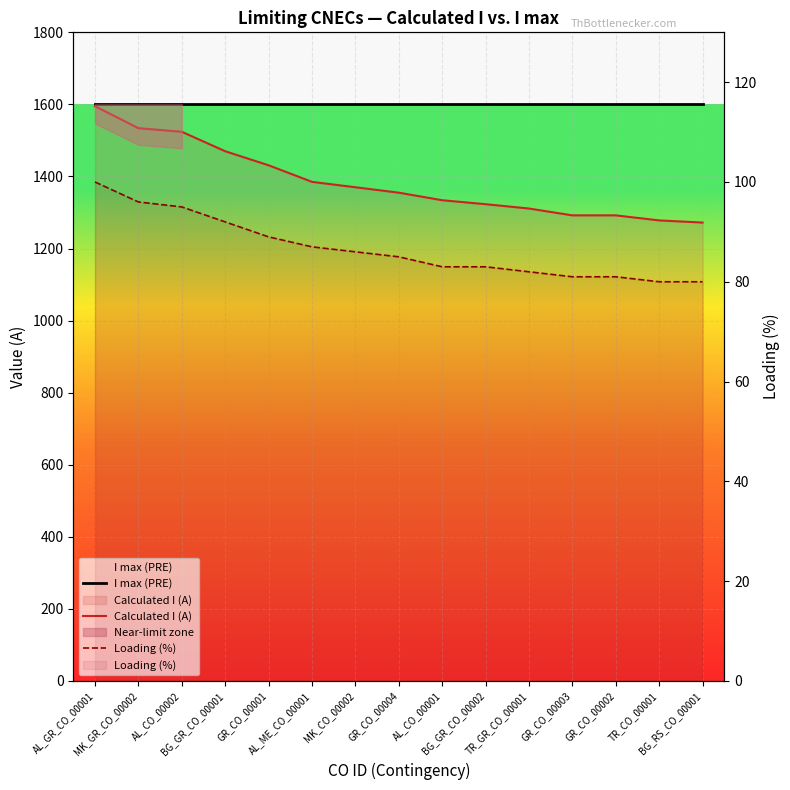

What is the total value across all series at GR_CO_00002?

2973